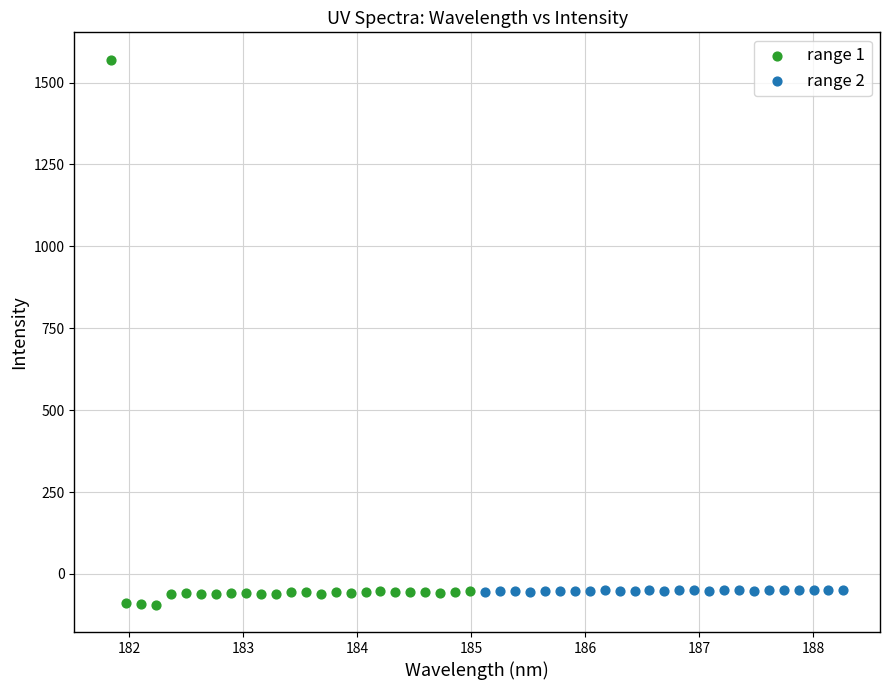

Which series has the widest spread of Y values?

range 1